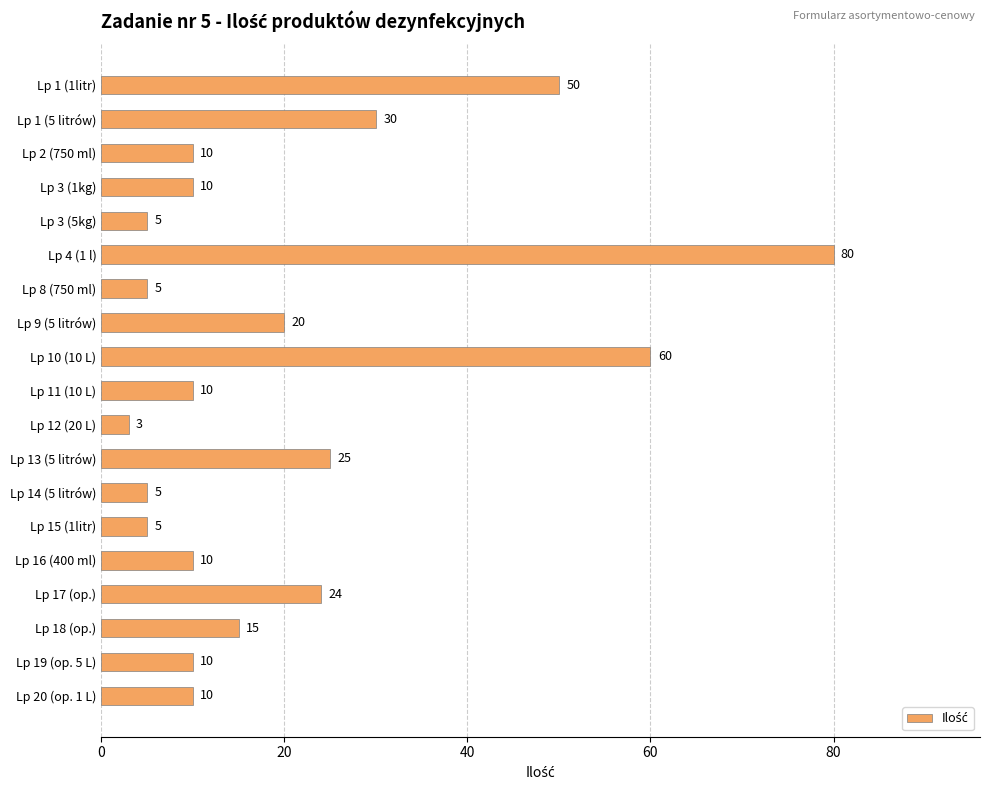

How many bars are there in total?

19